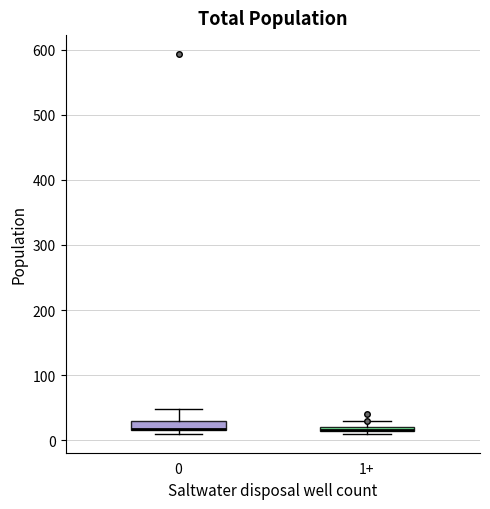

Where does the upper whisker of the box for 0 end on the y-axis? The values are not printed on the chart, so give them approximately, as read against the axis.

50